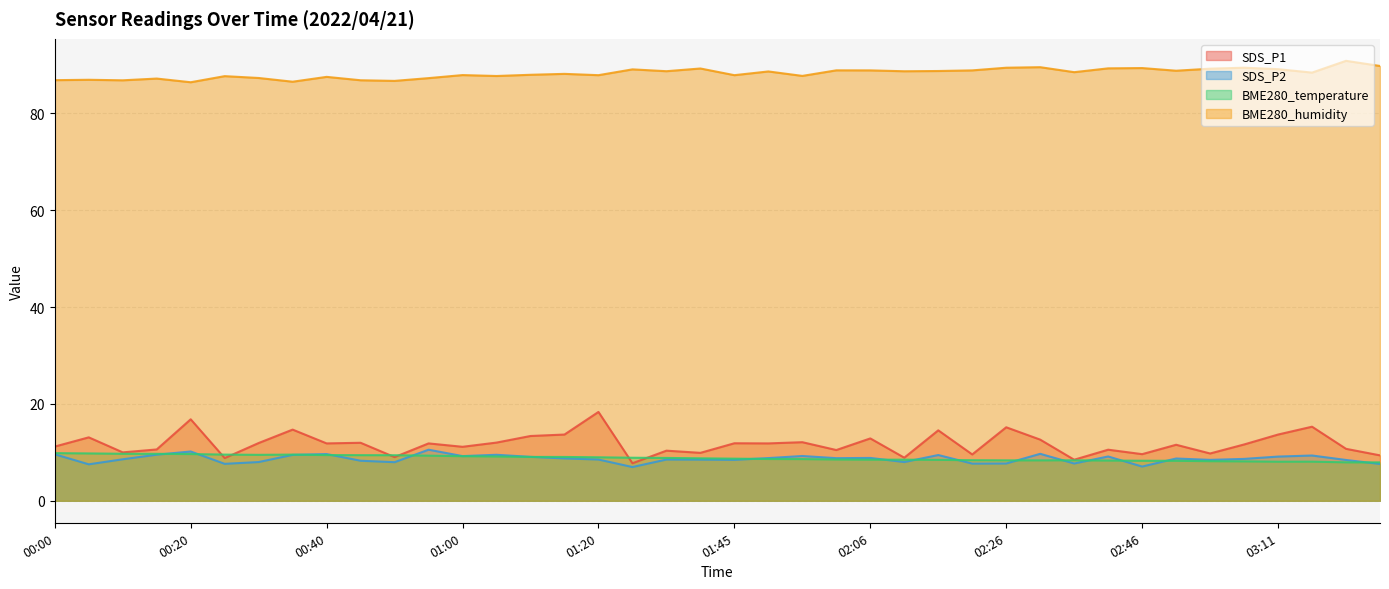

What is the difference between the BME280_humidity values at 01:51 and 02:46?

0.7